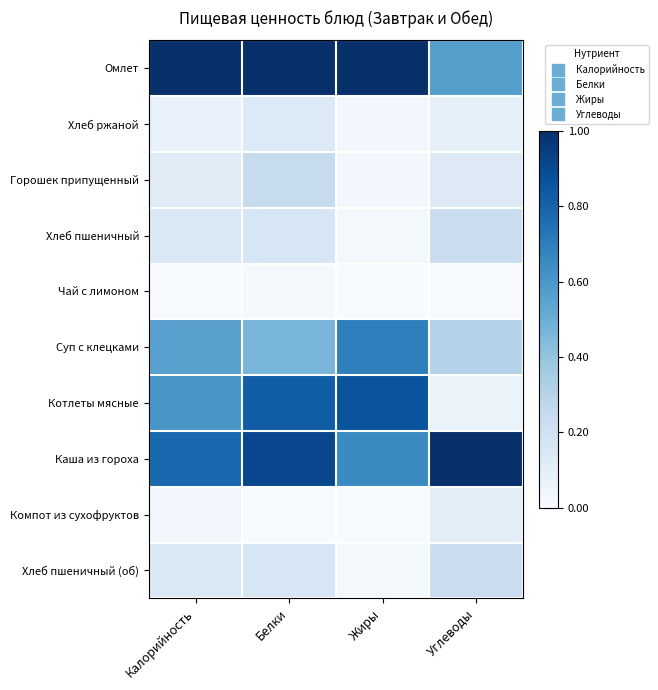

How many distinct data groups are displayed?

10